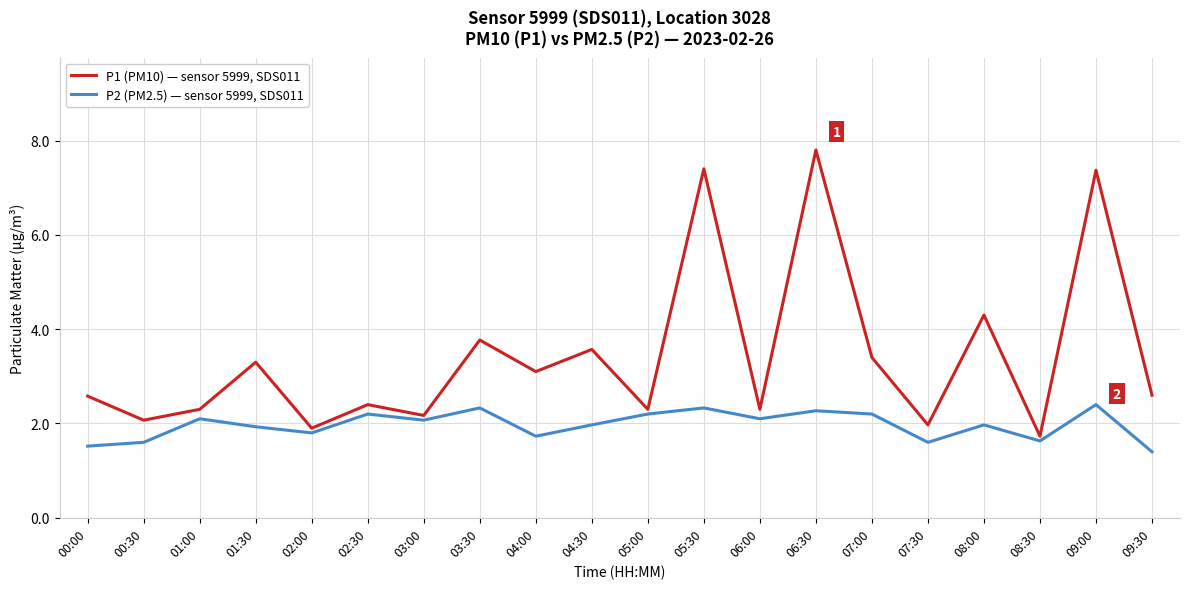

Is it true that P1 (PM10) — sensor 5999, SDS011 equals 2.1 at 09:00?

False